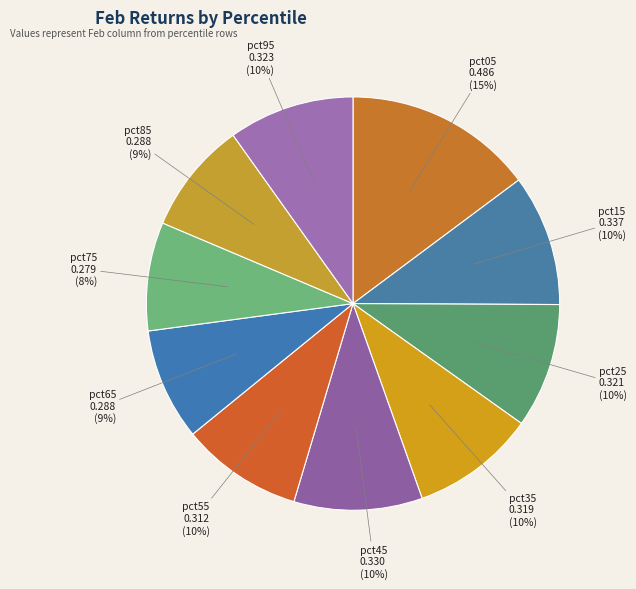

To the nearest percent, what is the average slice percentage?

10%